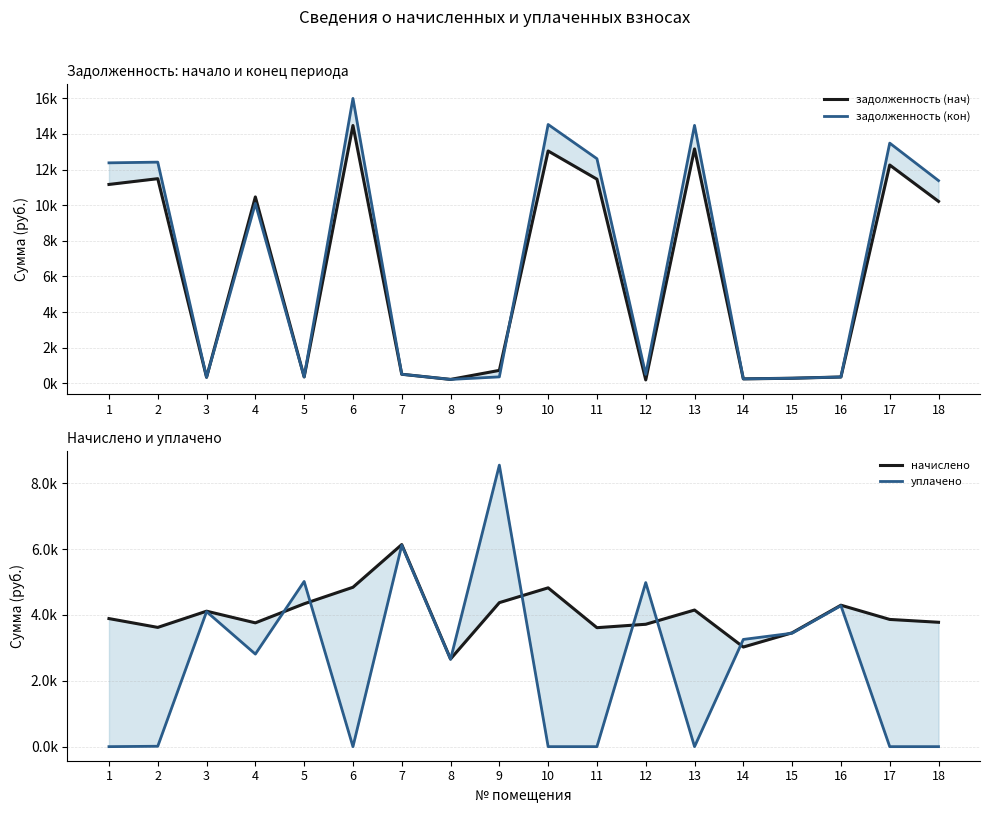

True or false: начислено has more than 1 points higher than both neighbors.

True